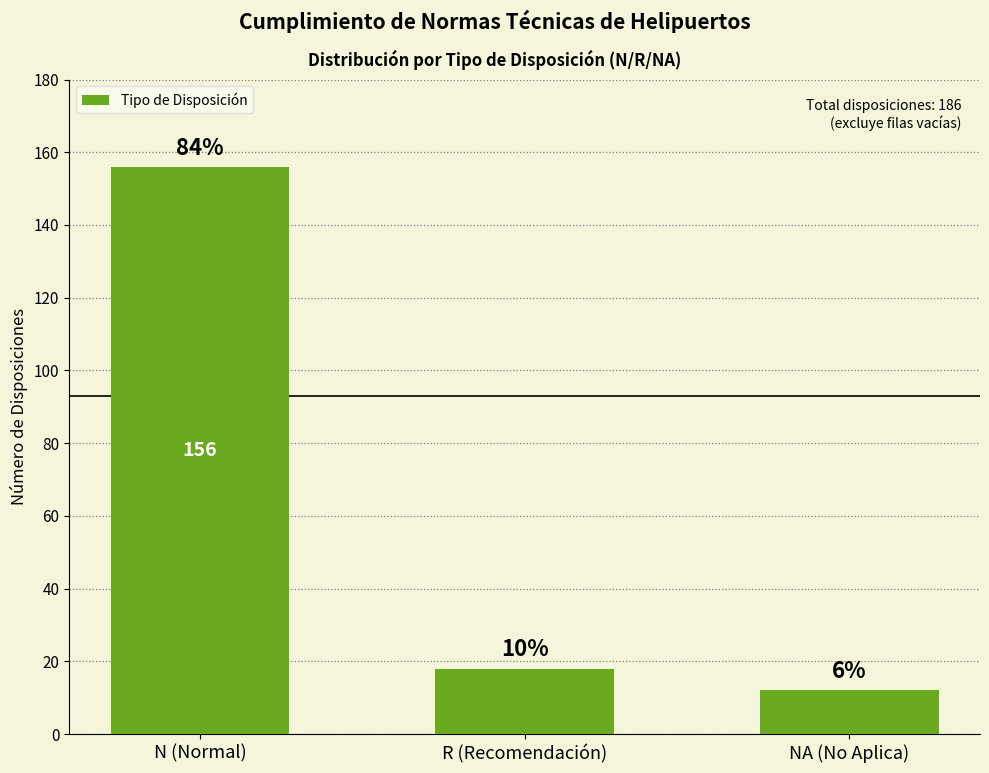

What is the label of the 1st bar from the right?

NA (No Aplica)